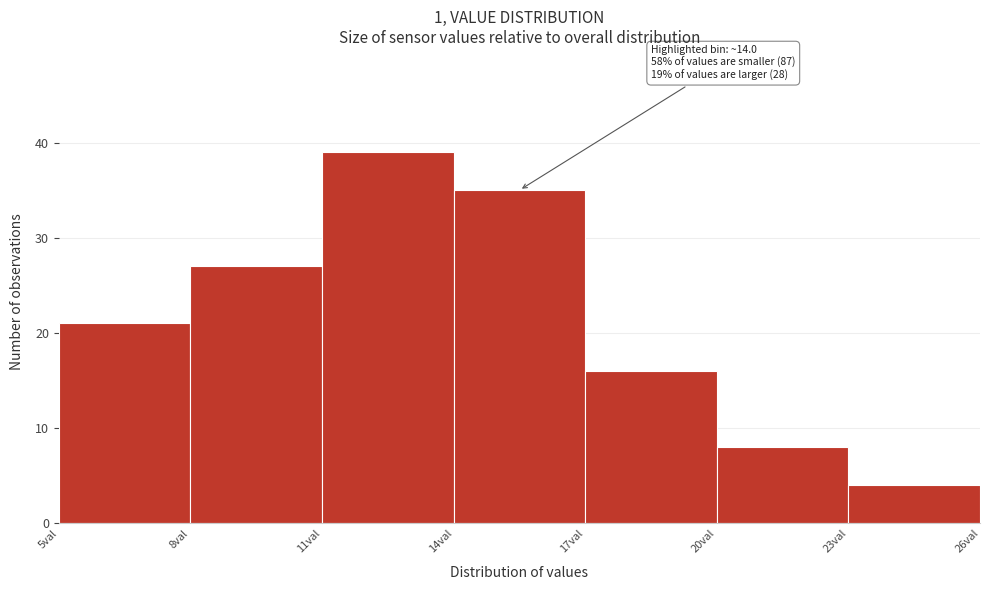

Which range on the x-axis has the tallest bar?

11 to 14